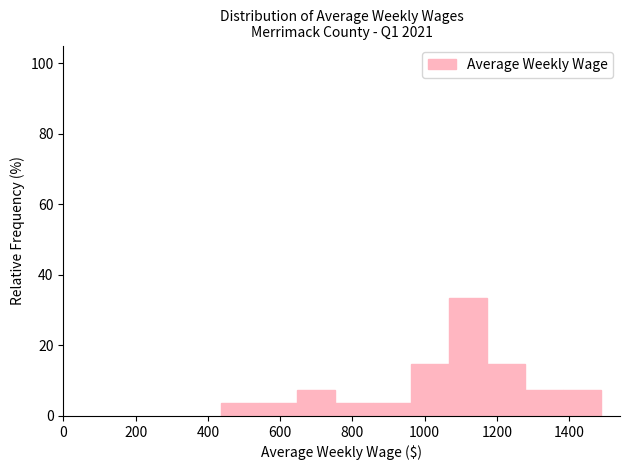

Over which range of the x-axis is the bar tallest?

1060 to 1180